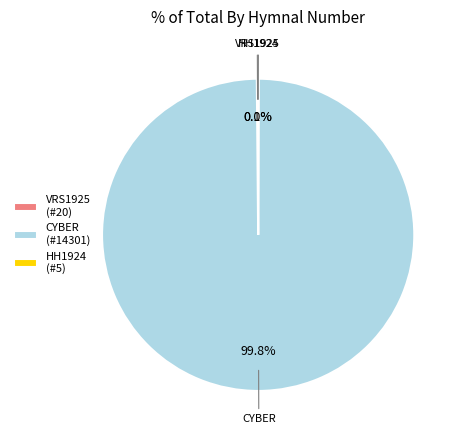

Which category has the biggest portion of the pie?

CYBER (#14301)